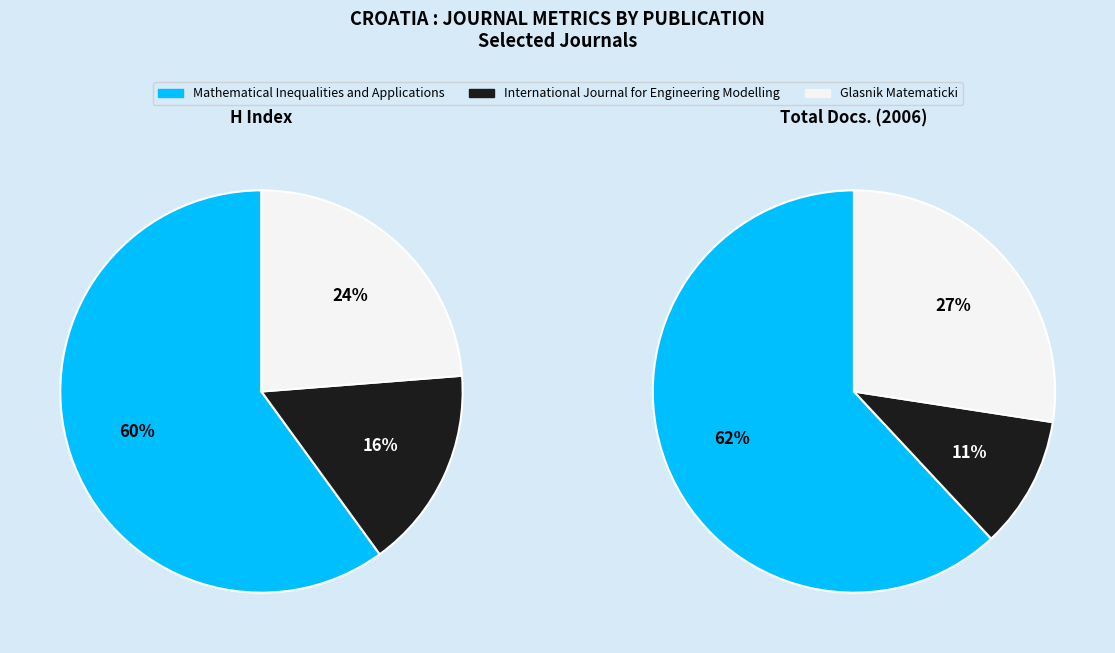

What percentage is the International Journal for Engineering Modelling slice, to the nearest percent?

16%